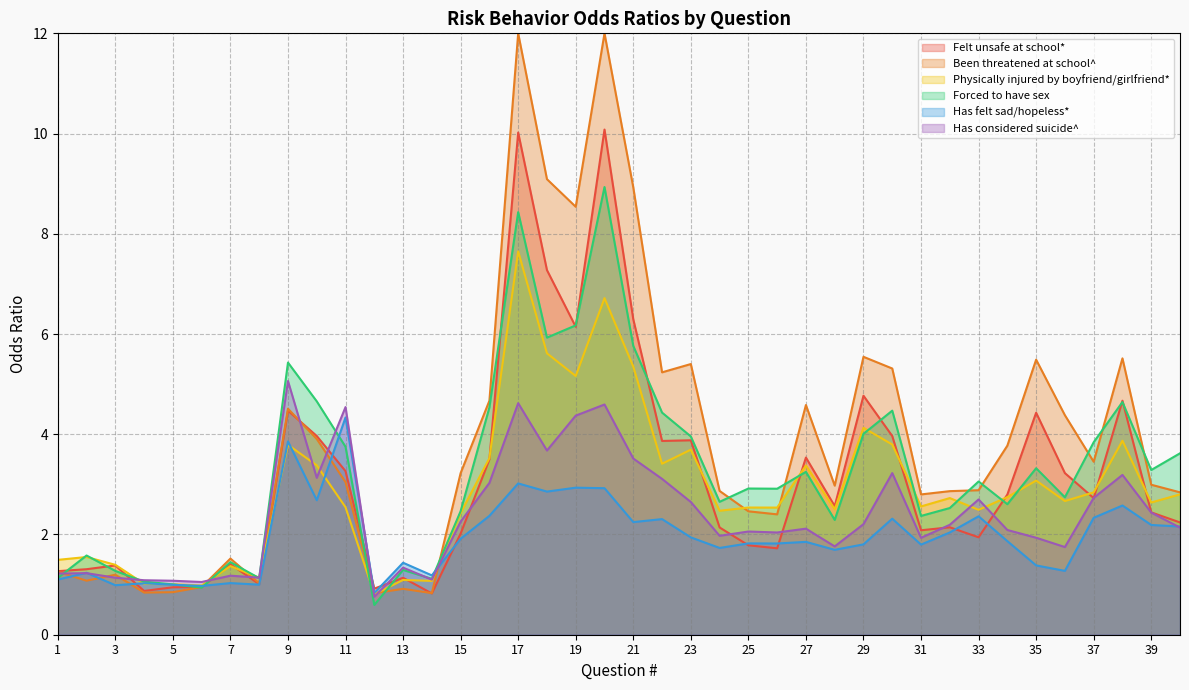

How many interior local valleys does the Forced to have sex series have?

12